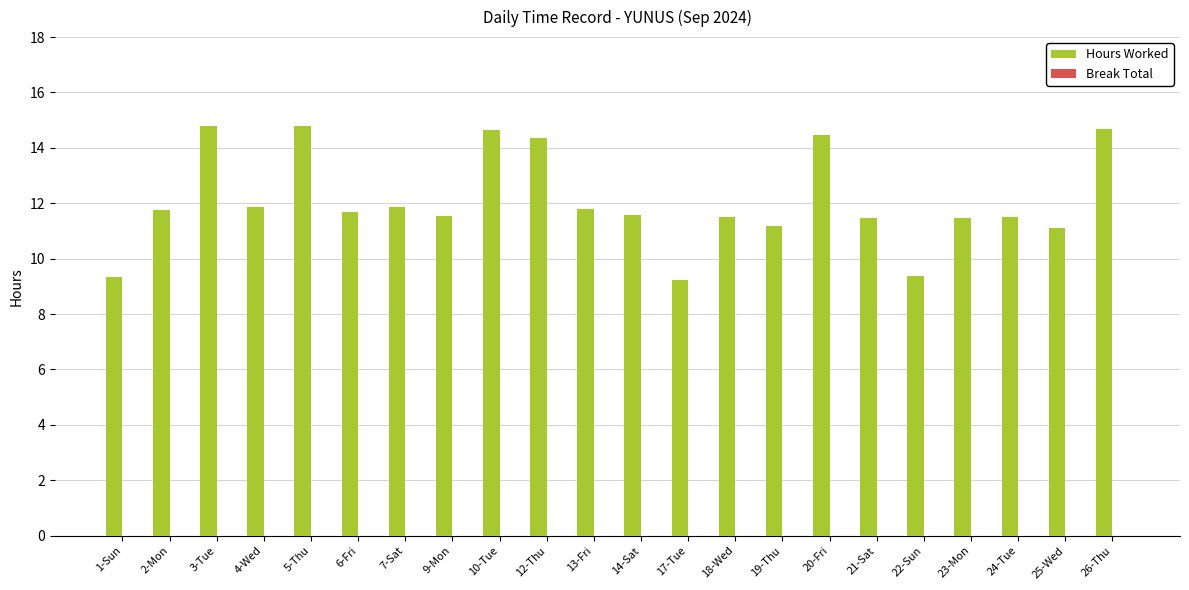

What is the smallest value displayed?

9.2